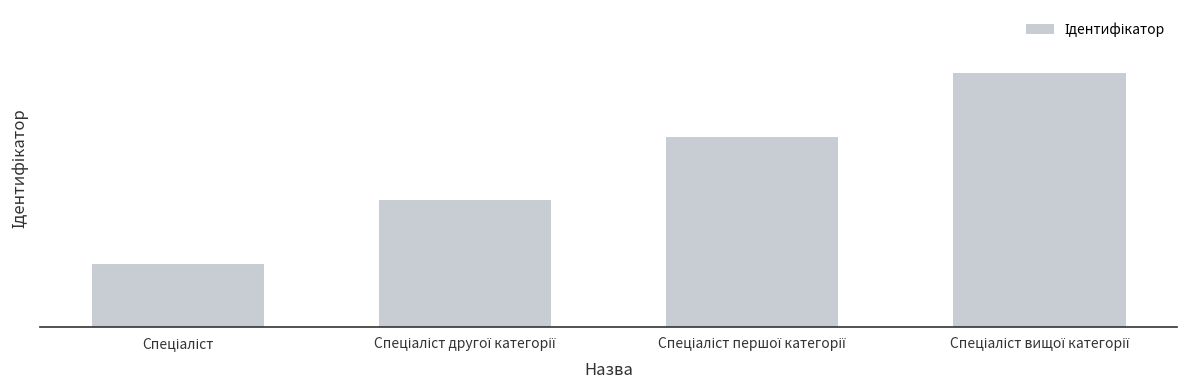

What is the label of the 2nd bar from the left?

Спеціаліст другої категорії